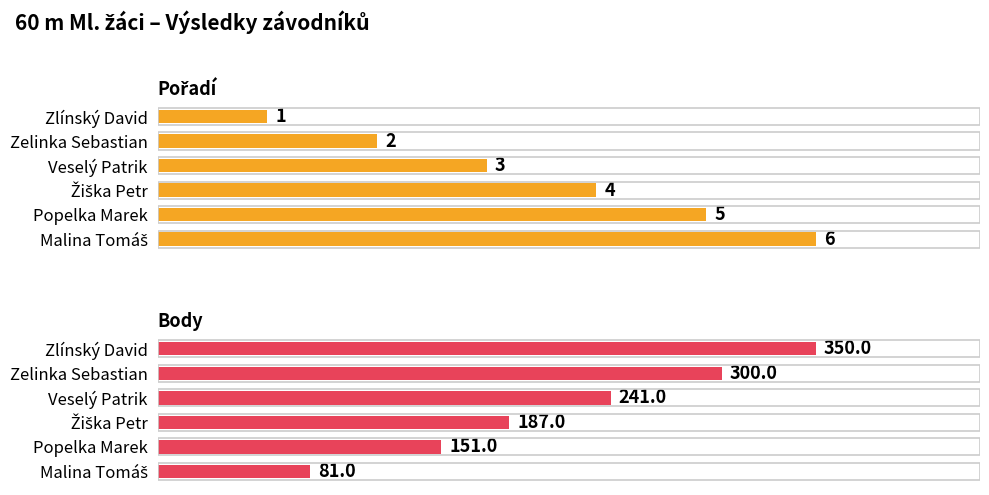

What is the difference between the highest and lowest values at Žiška Petr?

183